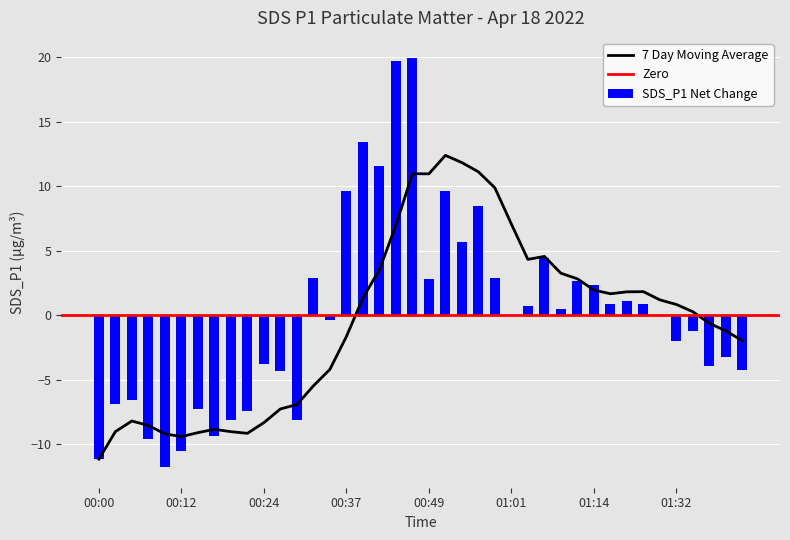

List the labels in order of value, smallest first.

00:10, 00:00, 00:12, 00:07, 00:17, 00:20, 00:29, 00:22, 00:15, 00:02, 00:05, 00:27, 01:42, 01:37, 00:24, 01:40, 01:32, 01:35, 00:34, 01:30, 01:01, 01:09, 01:04, 01:22, 01:16, 01:19, 01:14, 01:11, 00:49, 00:32, 00:59, 01:06, 00:54, 00:56, 00:37, 00:51, 00:42, 00:39, 00:44, 00:47